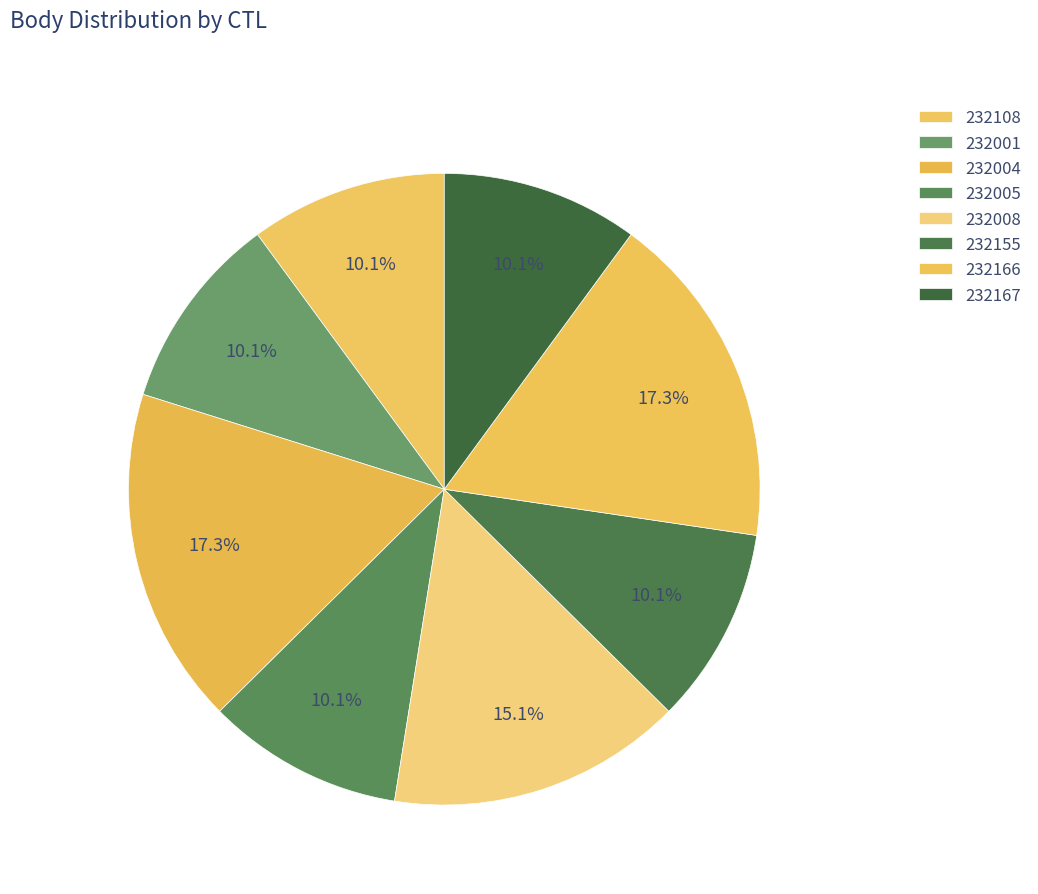

To the nearest percent, what percentage of the pie is 232008?

15%